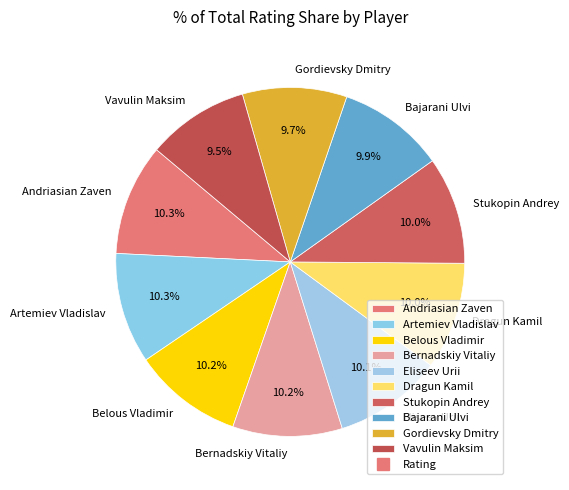

What portion of the pie excludes Bajarani Ulvi?

90.1%